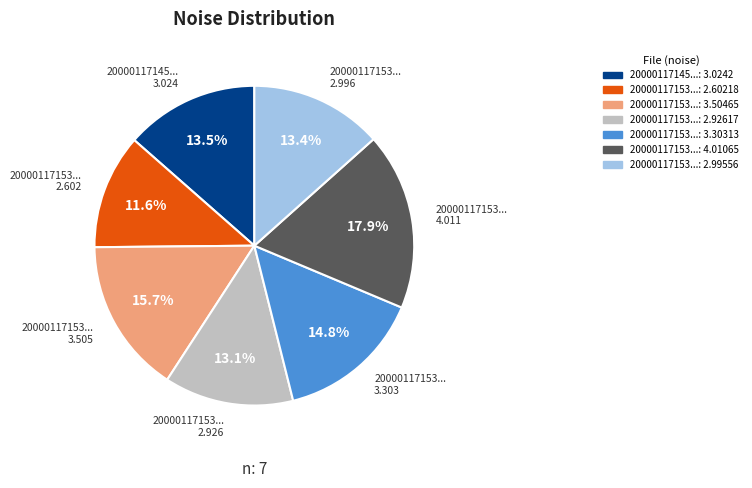

How many slices are in this pie chart?

7